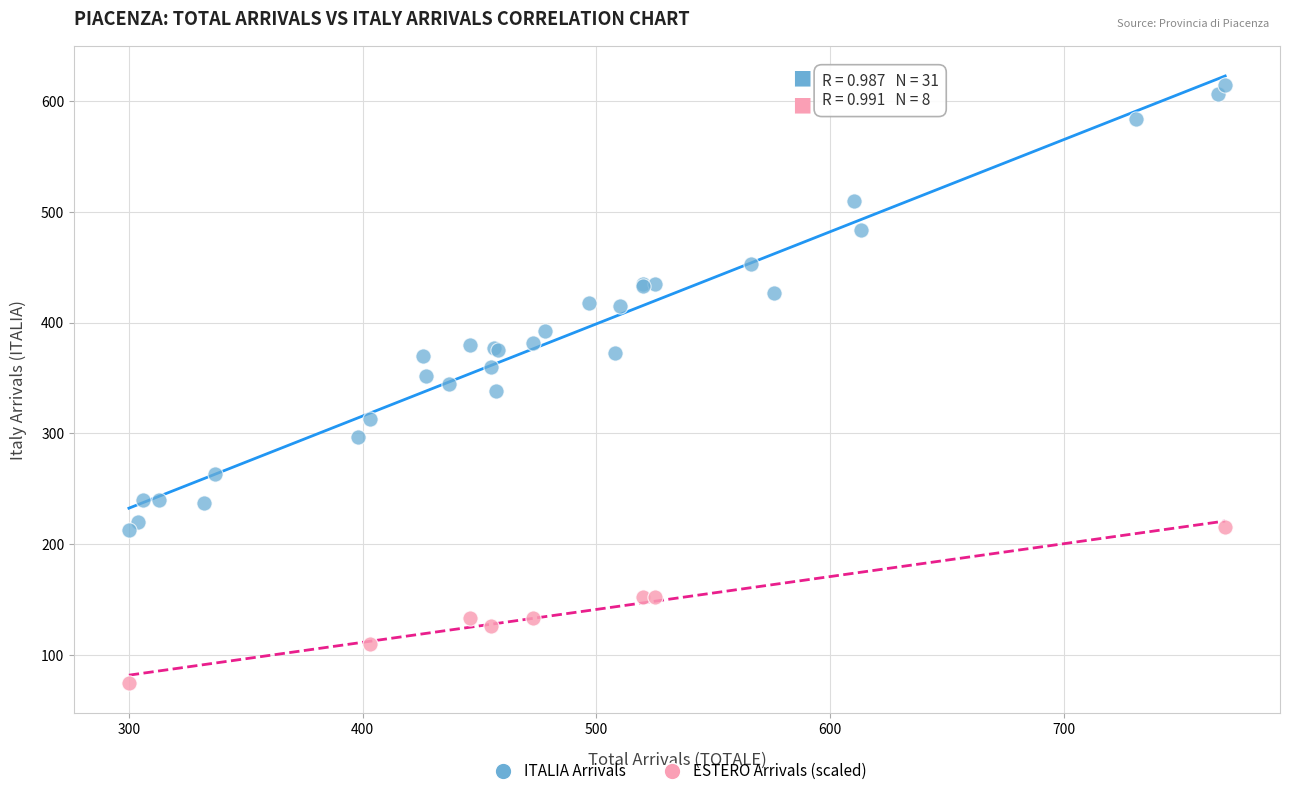

Which series reaches the minimum Y coordinate?

ESTERO Arrivals (scaled)